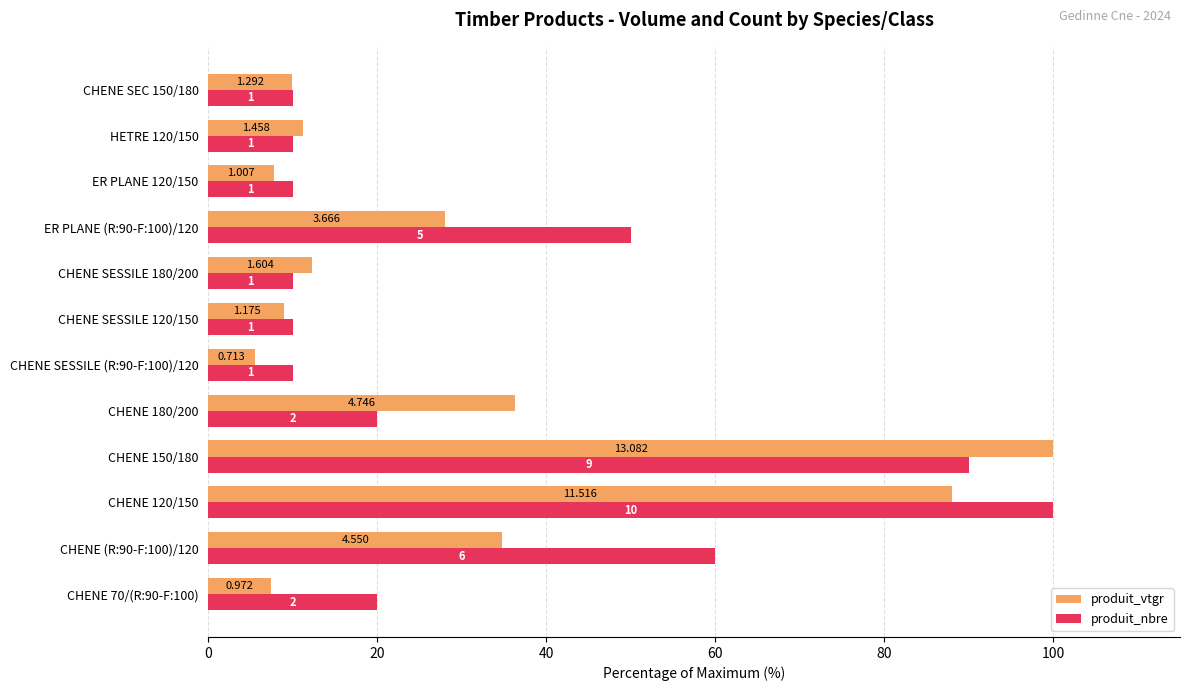

What are all the series names shown in the legend?

produit_vtgr, produit_nbre